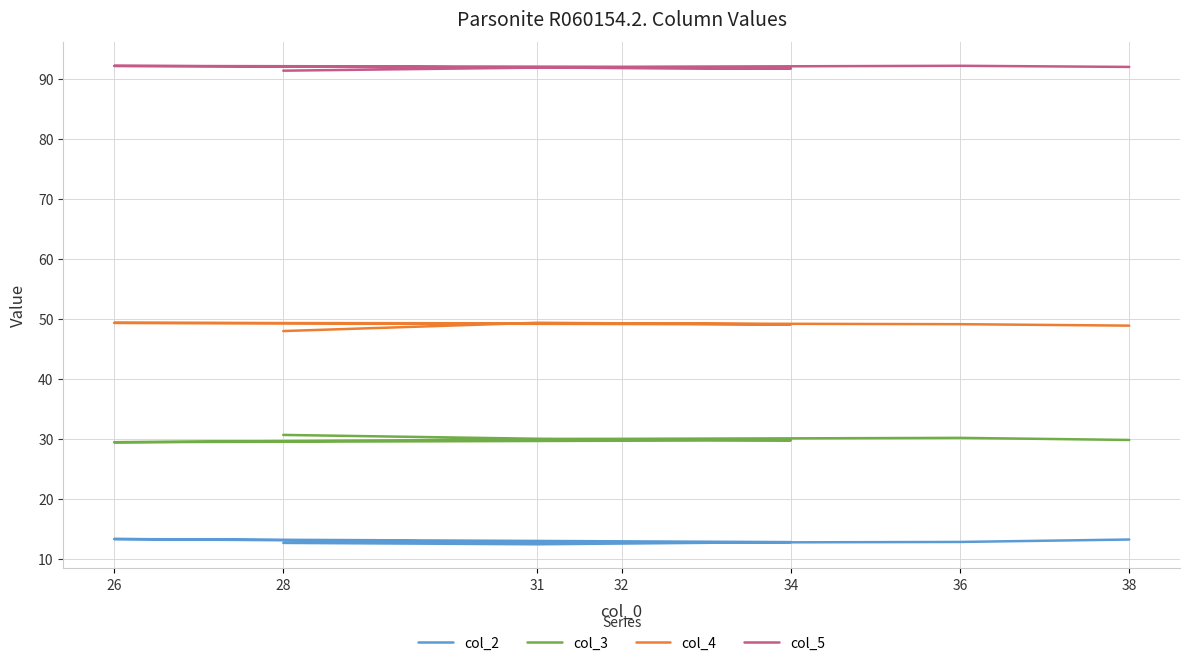

Which category has the highest value in the col_5 series?

36